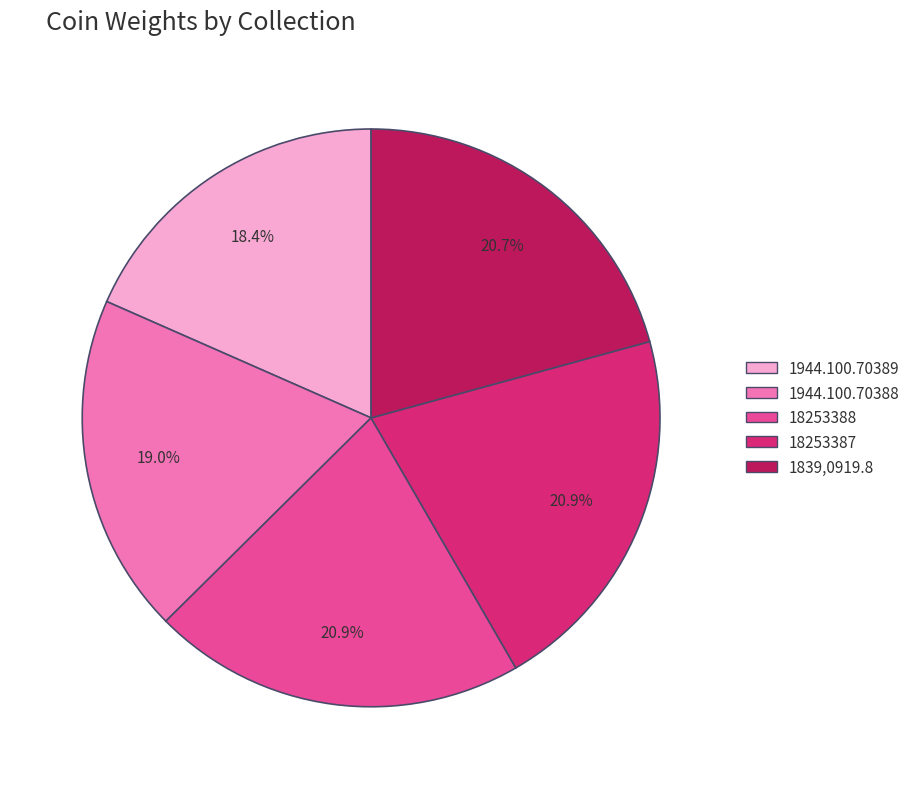

Is it true that 18253387 is 28% of the pie?

False